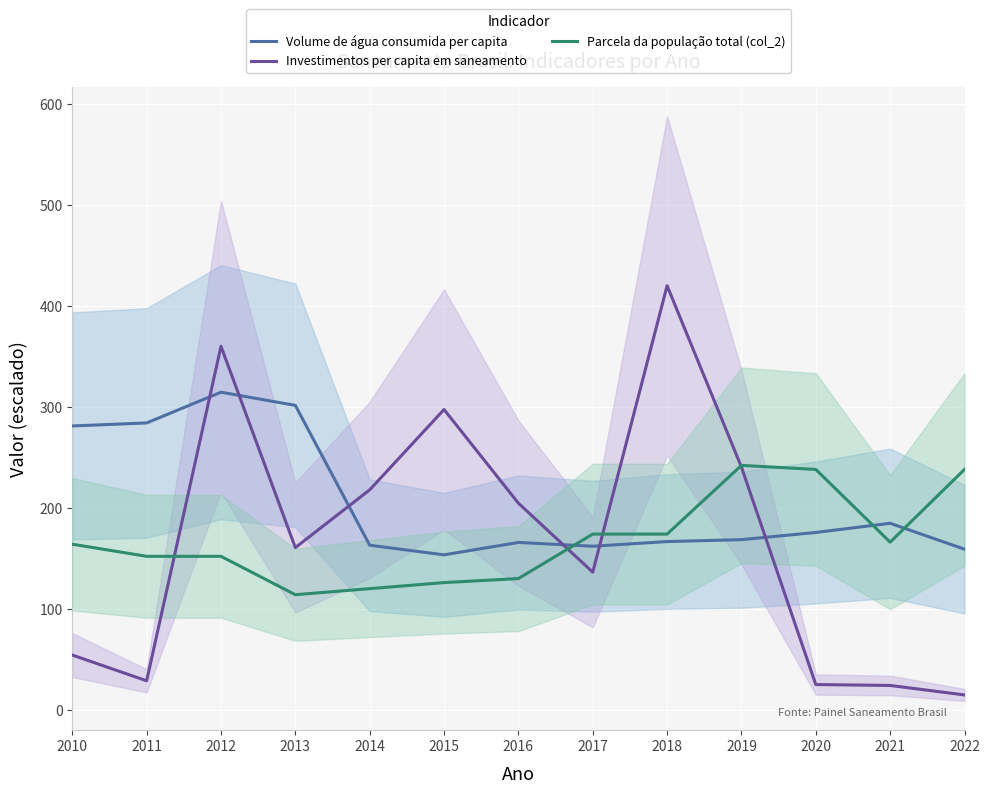

What is the value of the Parcela da população total (col_2) point at the 7th from the left?

130.0